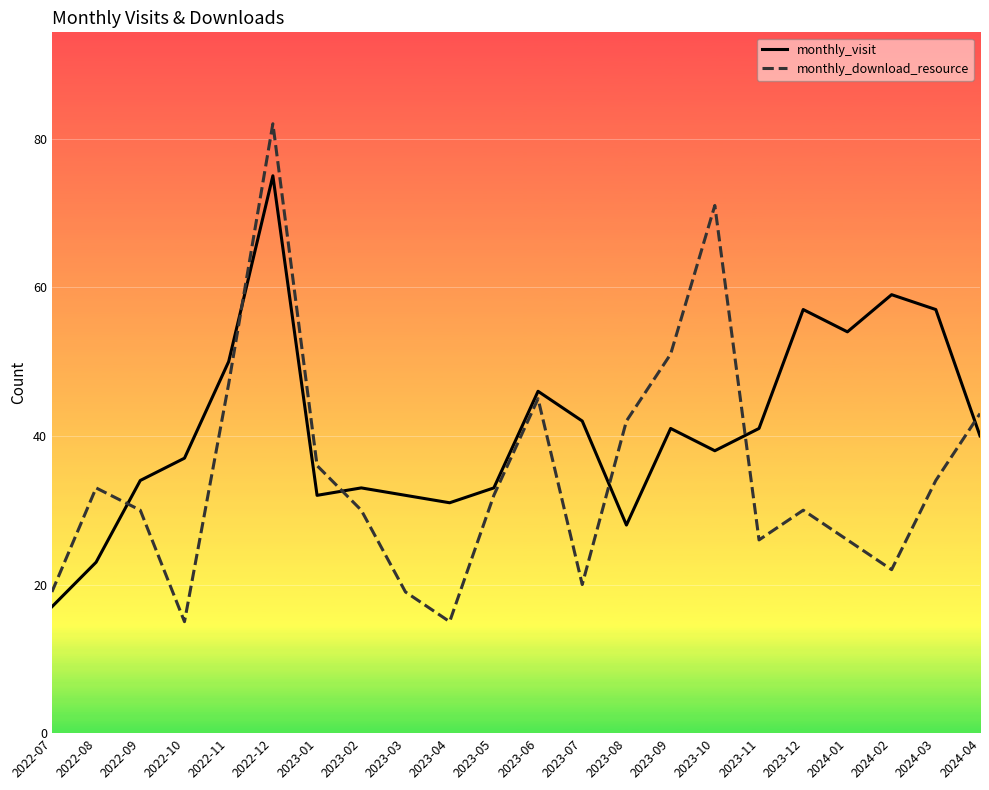

Which category has the highest value across all series?

2022-12